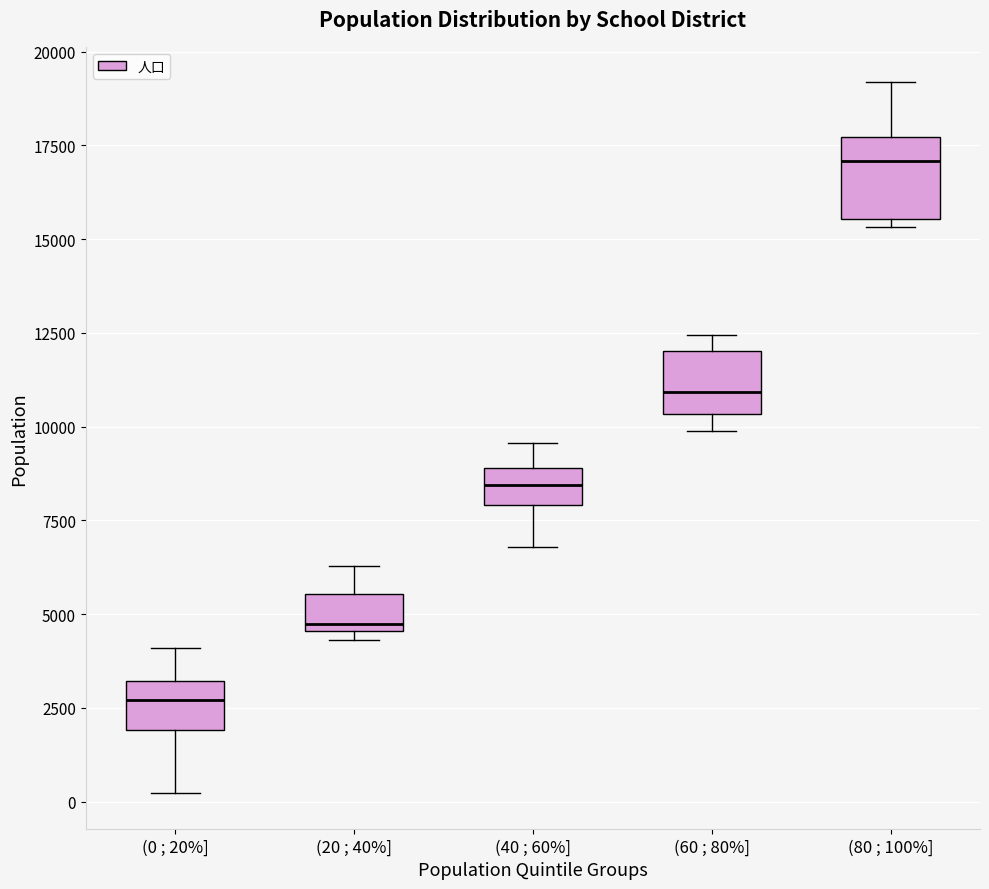

Reading left to right, read every box against the y-axis: the position of its median line, the range the box covers, and the ends of its whiskers. The values are not printed on the chart, so give them approximately, as read against the axis.

(0 ; 20%]: median 2500, box 2000 to 3000, whiskers 0 to 4000
(20 ; 40%]: median 4500 (just above the box's lower edge), box 4500 to 5500, whiskers 4500 (just below the box's lower edge) to 6500
(40 ; 60%]: median 8500, box 8000 to 9000, whiskers 7000 to 9500
(60 ; 80%]: median 11000, box 10500 to 12000, whiskers 10000 to 12500
(80 ; 100%]: median 17000, box 15500 to 17500, whiskers 15500 (just below the box's lower edge) to 19000